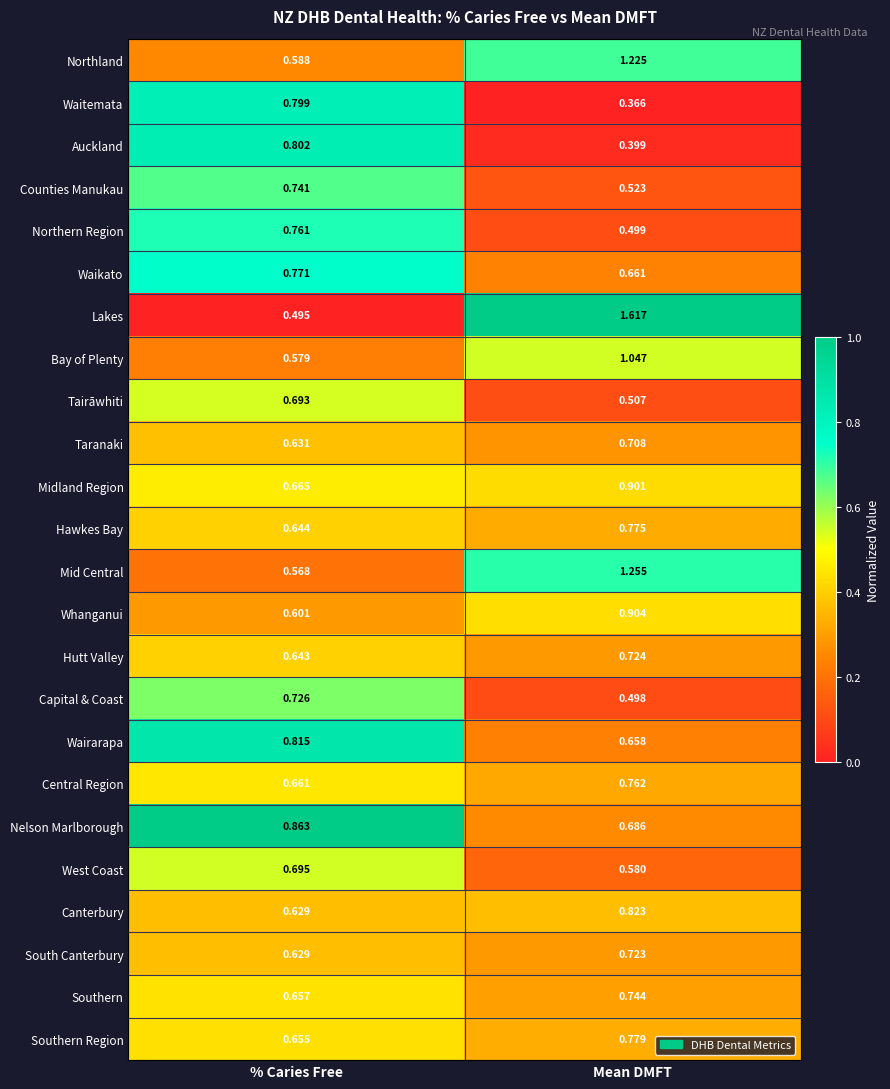

At which label does Waitemata reach its peak?

% Caries Free